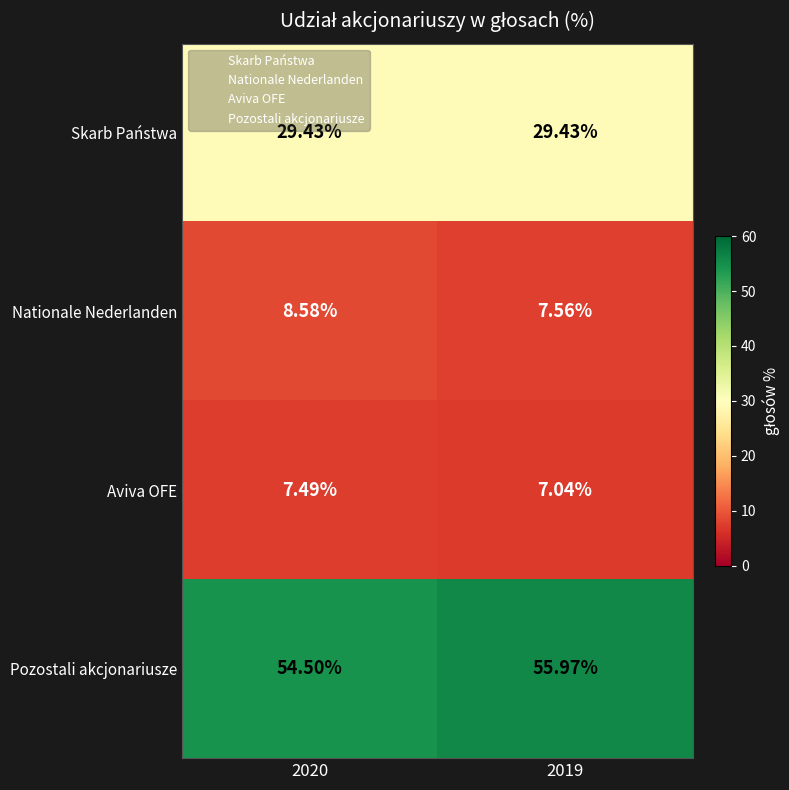

At 2019, list the series in order from largest to smallest.

Pozostali akcjonariusze, Skarb Państwa, Nationale Nederlanden, Aviva OFE